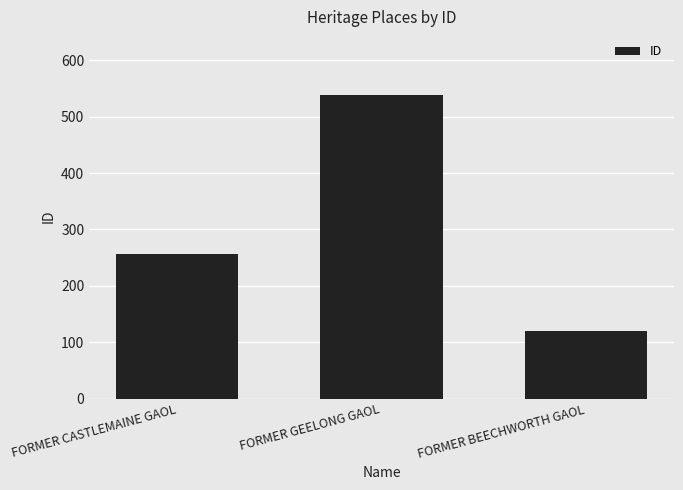

True or false: the data shows 338 at FORMER GEELONG GAOL.

False